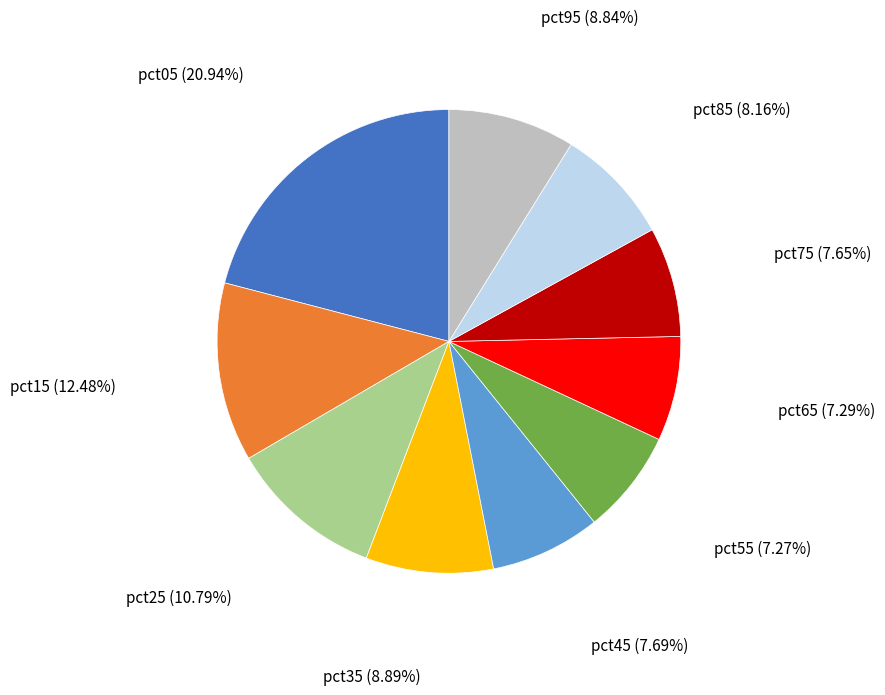

Is there any slice that represents more than half of the pie?

No